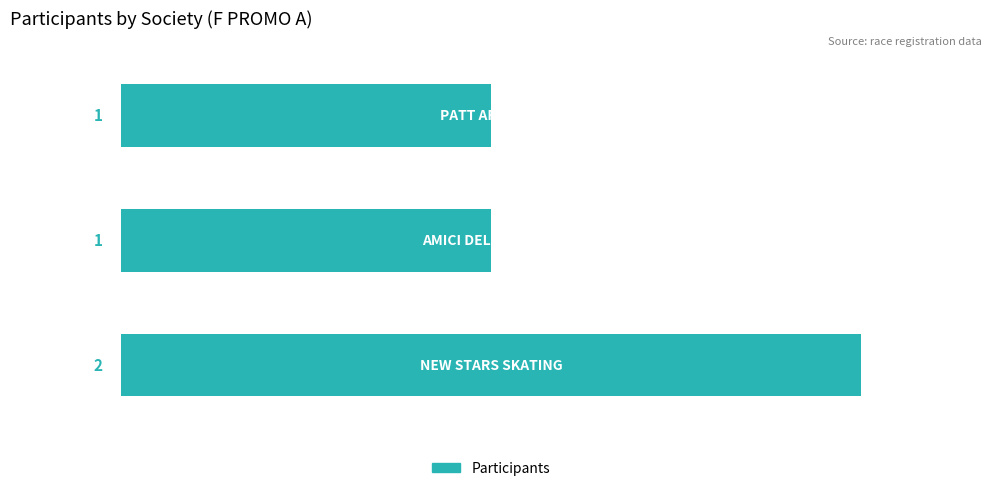

What is the maximum value shown in the chart?

2